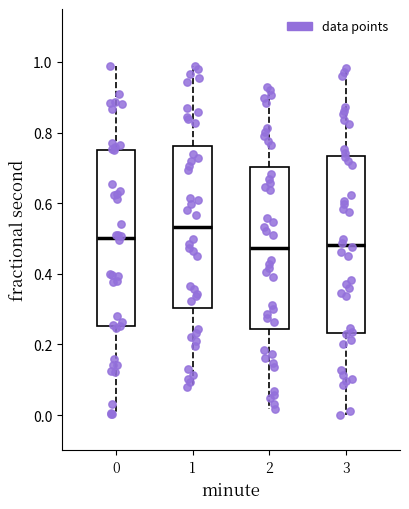

Reading left to right, read every box against the y-axis: the position of its median line, the range the box covers, and the ends of its whiskers. The values are not printed on the chart, so give them approximately, as read against the axis.

0: median 0.50, box 0.26 to 0.76, whiskers 0.00 to 0.98
1: median 0.54, box 0.30 to 0.76, whiskers 0.08 to 0.98
2: median 0.48, box 0.24 to 0.70, whiskers 0.02 to 0.94
3: median 0.48, box 0.24 to 0.74, whiskers 0.00 to 0.98